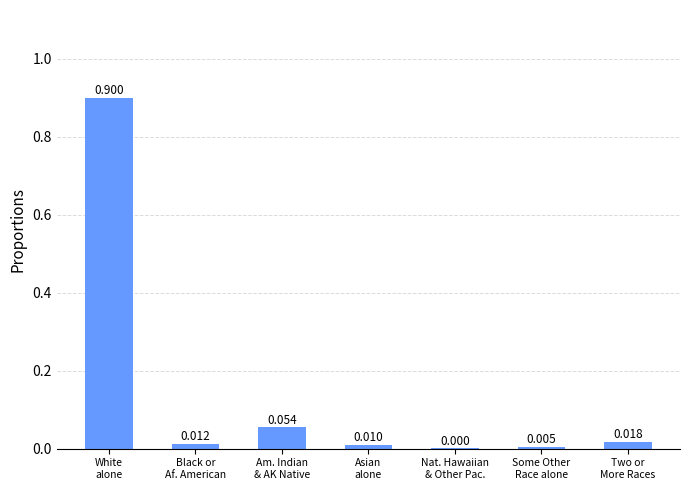

How many series are shown in this chart?

1